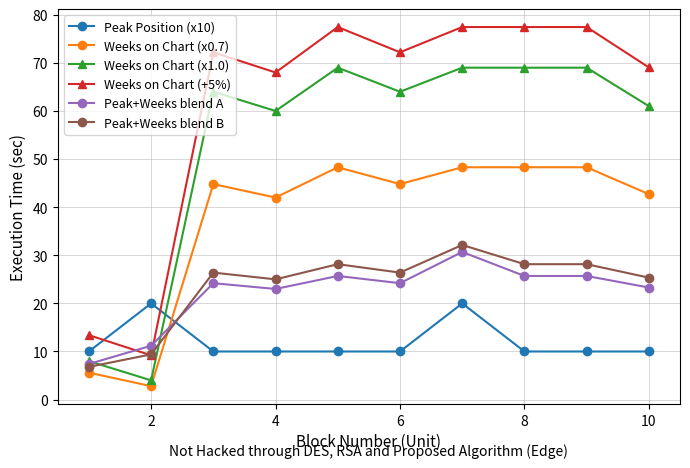

Which series has the largest range (max minus min)?

Weeks on Chart (+5%)